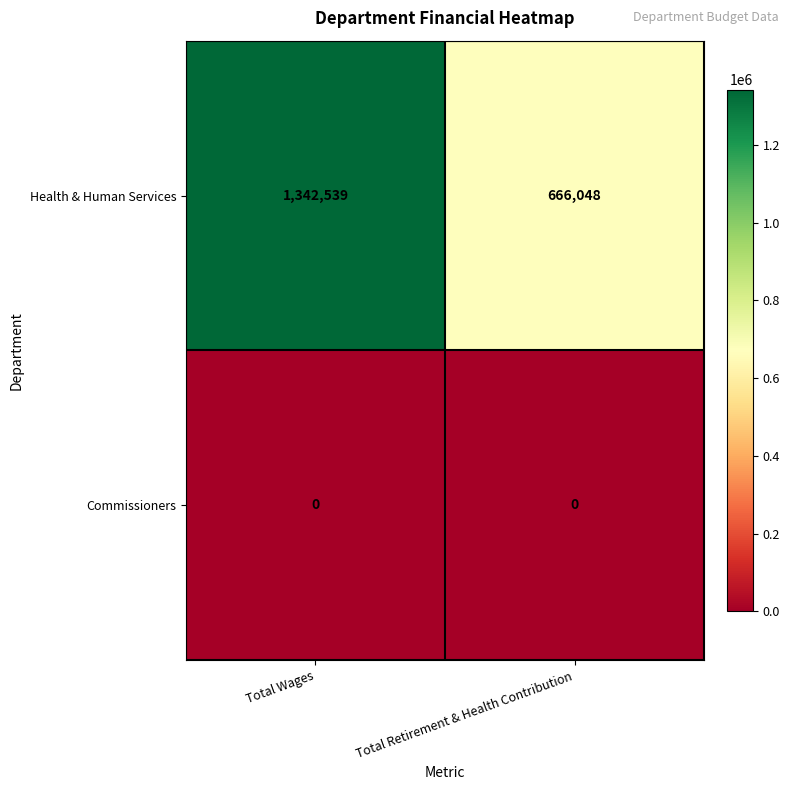

Which series has the largest total across all categories?

Health & Human Services